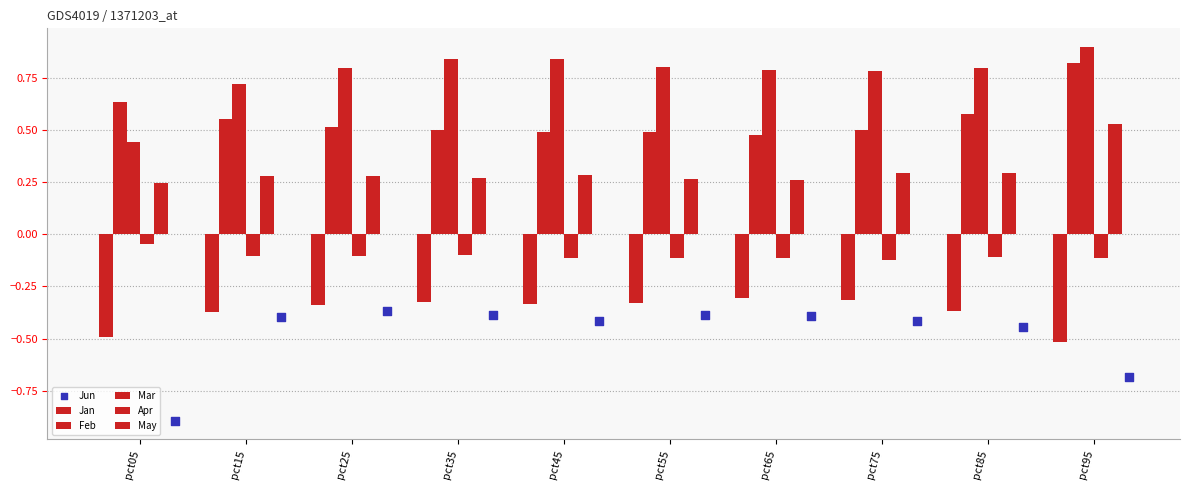

Is the value of Jun at pct95 greater than the value of Jan at pct75?

No